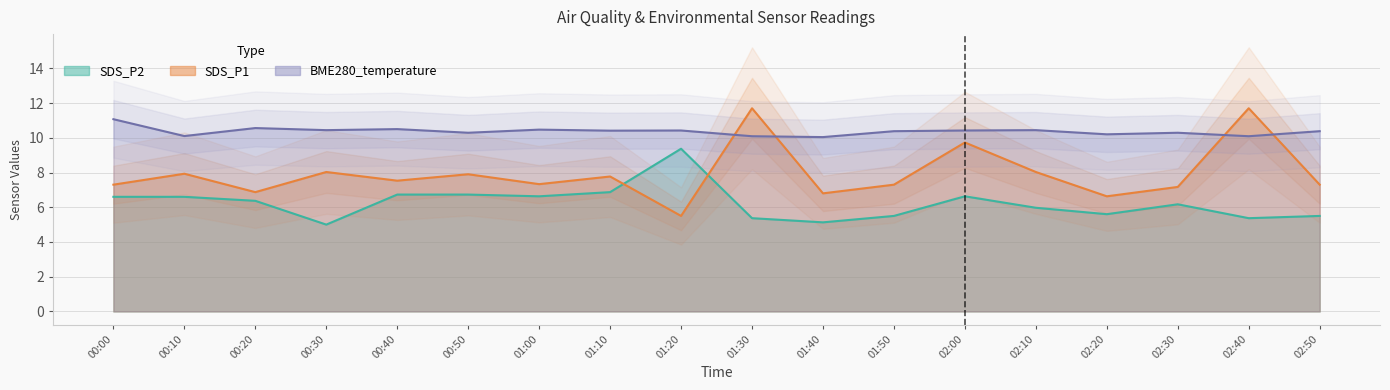

Which label corresponds to the smallest value in the chart?

00:30